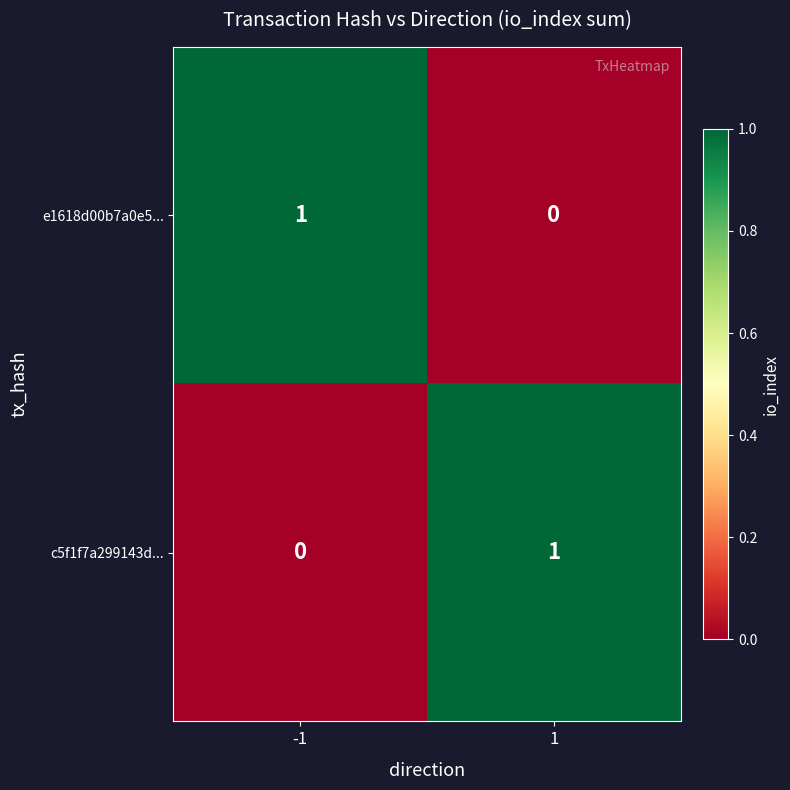

Rank the series at 1 from lowest to highest value.

e1618d00b7a0e5..., c5f1f7a299143d...